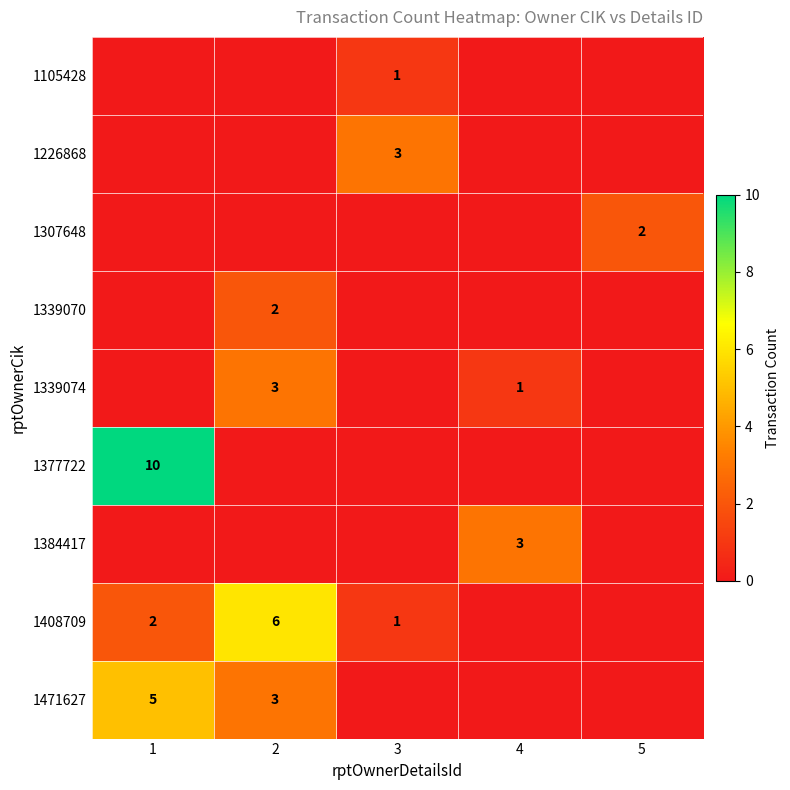

The 1408709 series shows 1 at 3. True or false?

True